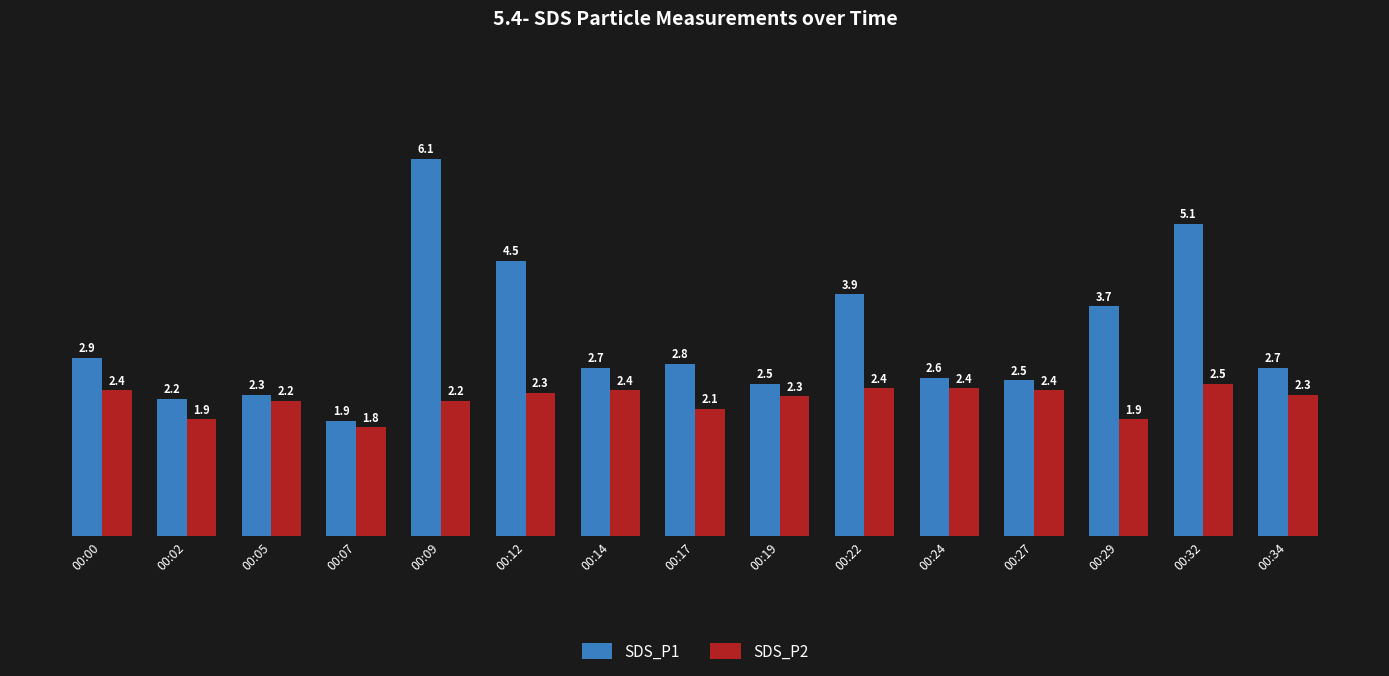

Which series has the largest range (max minus min)?

SDS_P1